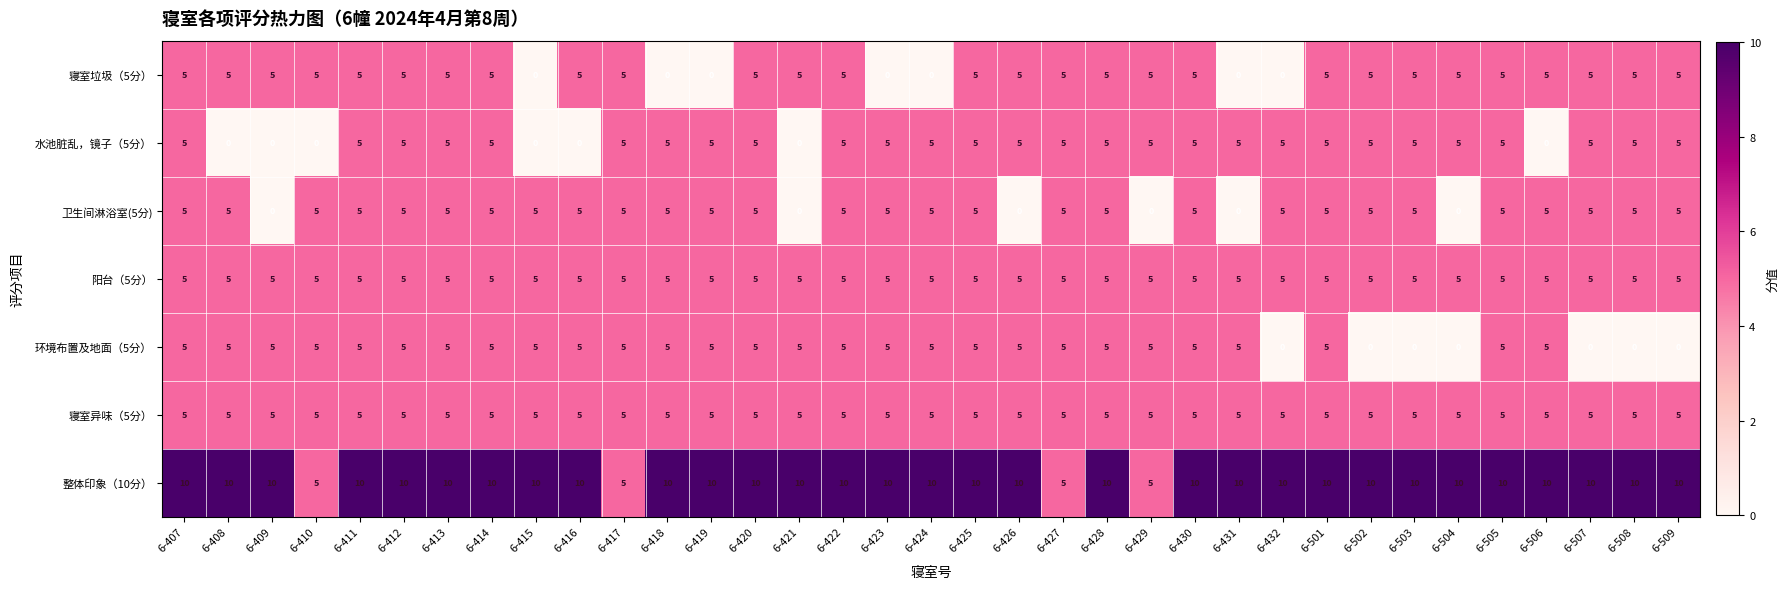

What is the difference between the highest and lowest values at 6-421?

10